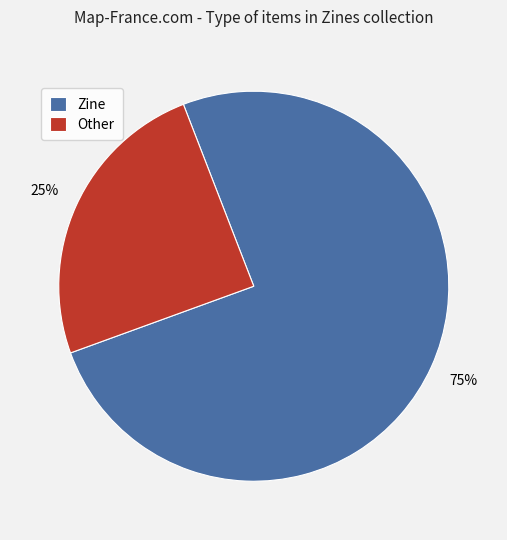

Which slice is the largest?

Zine